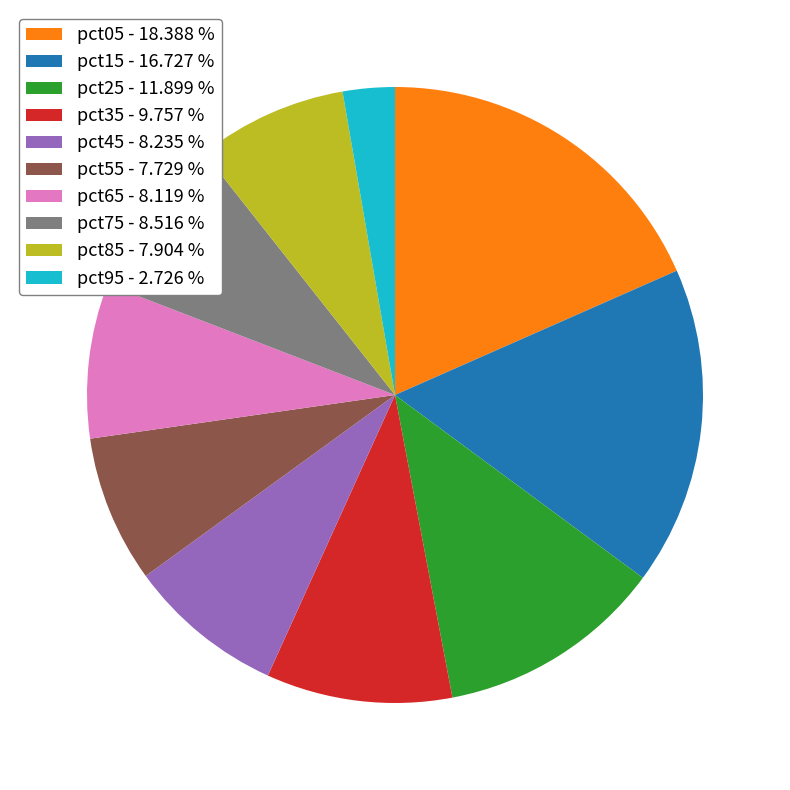

Between pct55 and pct75, which is larger?

pct75